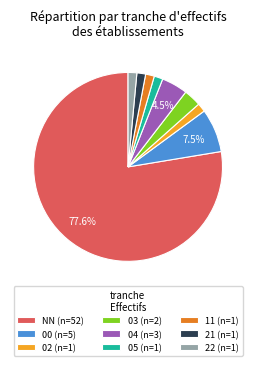

The 22 slice represents 1% of the pie. True or false?

True